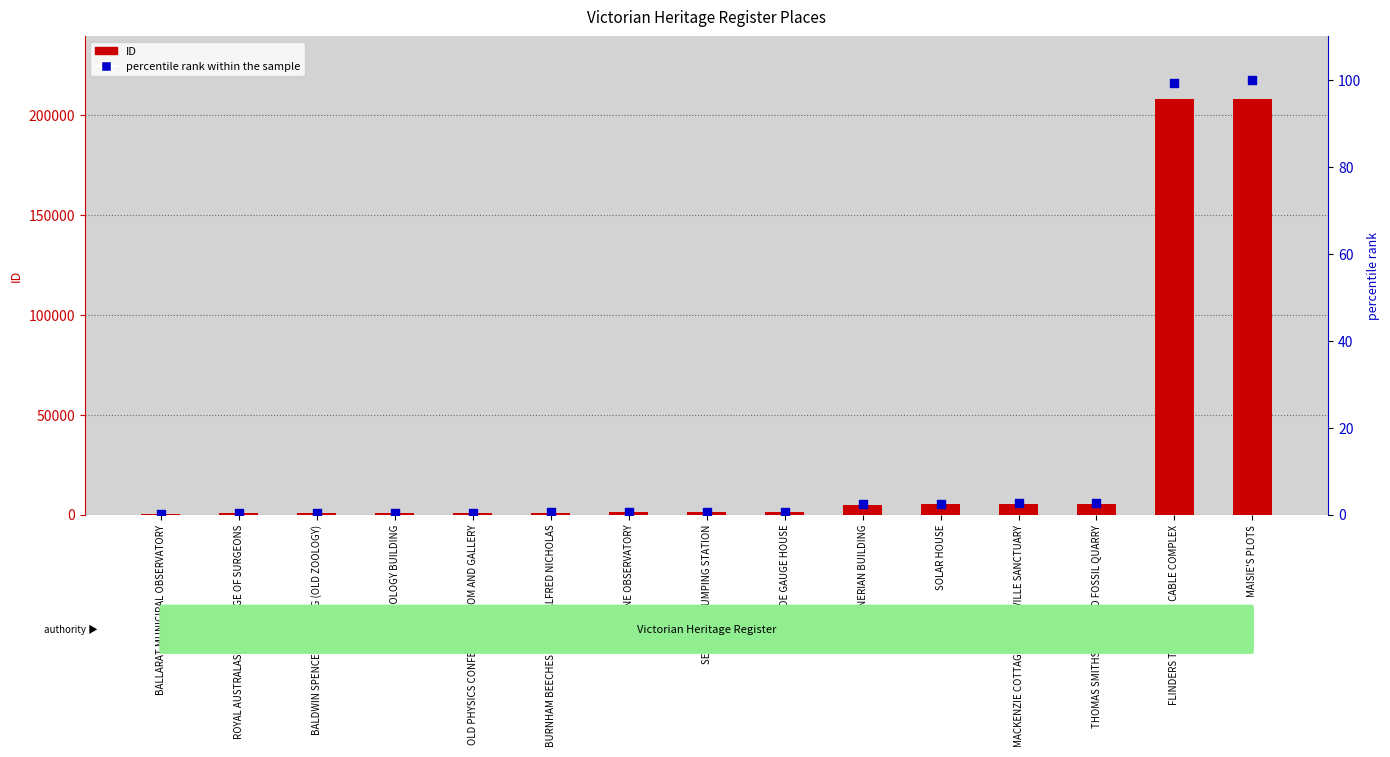

Which series has the largest total across all categories?

ID